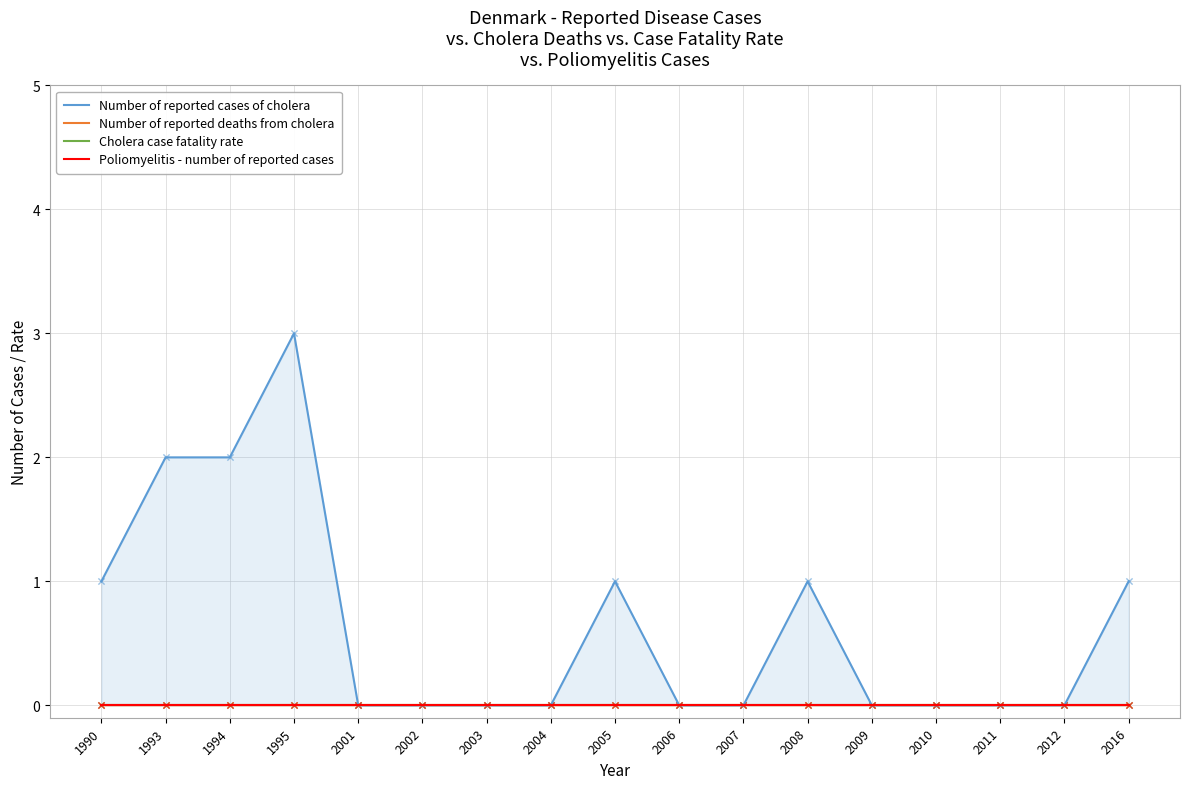

Which series has the largest total across all categories?

Number of reported cases of cholera